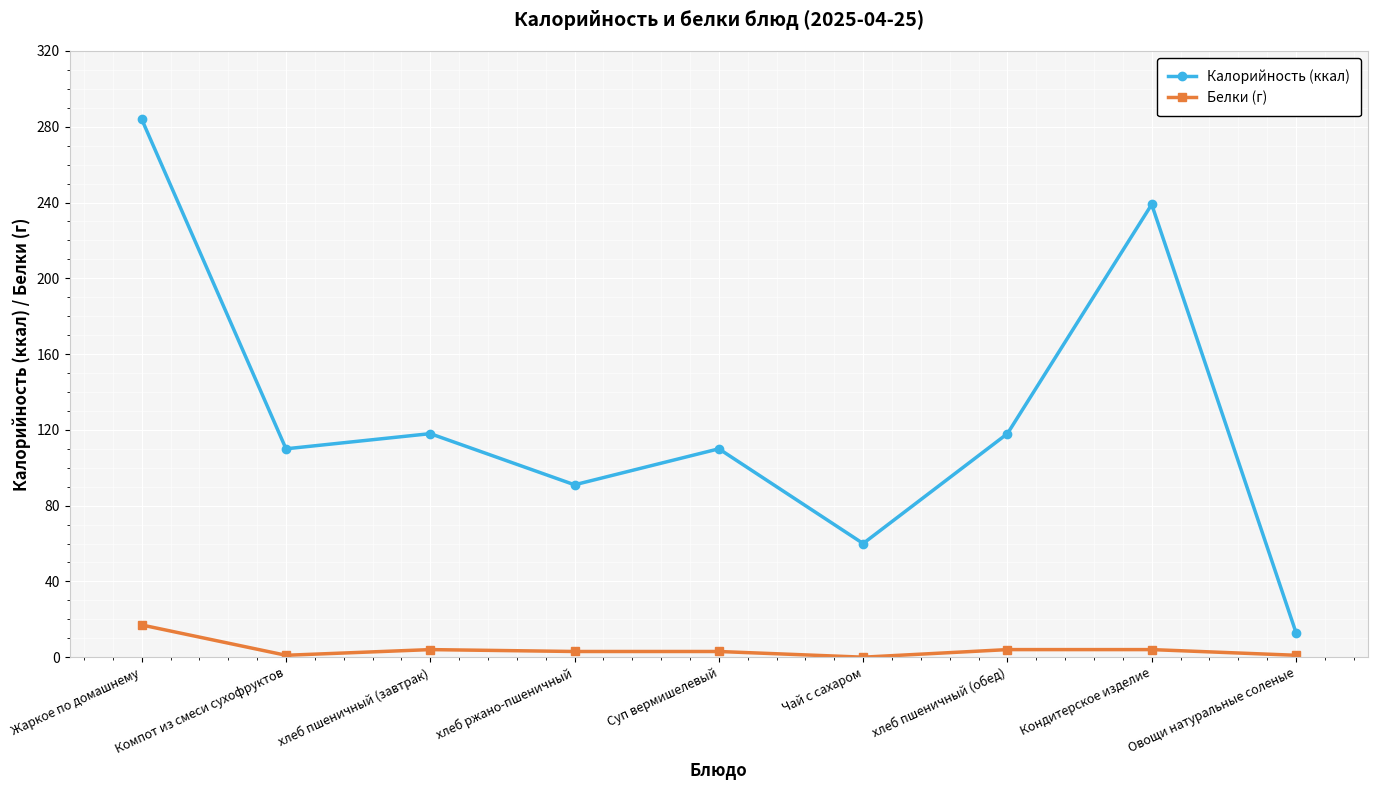

What is the difference between the Белки (г) values at Суп вермишелевый and хлеб пшеничный (обед)?

1